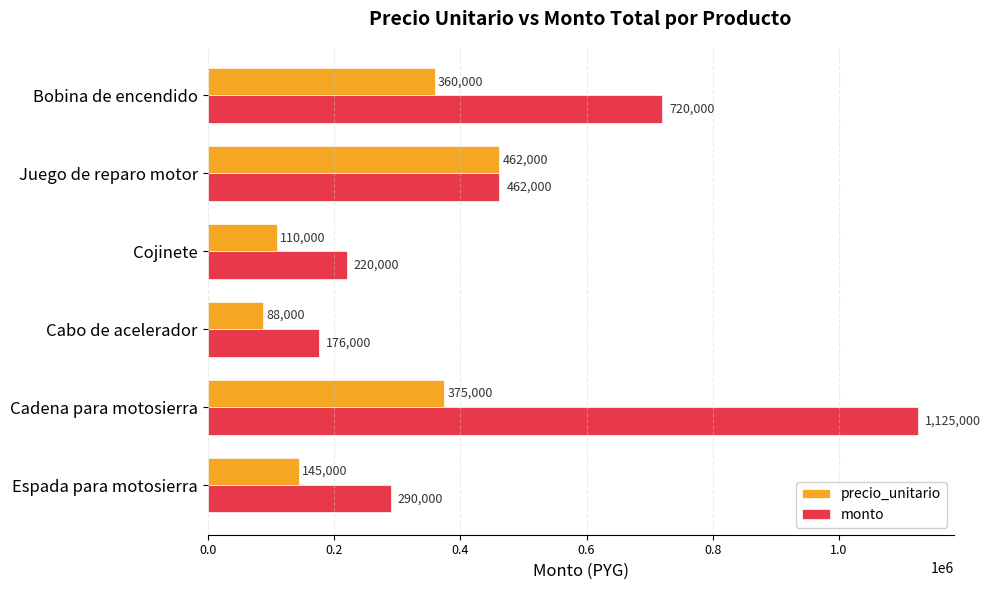

List the series in order of their overall mean, lowest first.

precio_unitario, monto